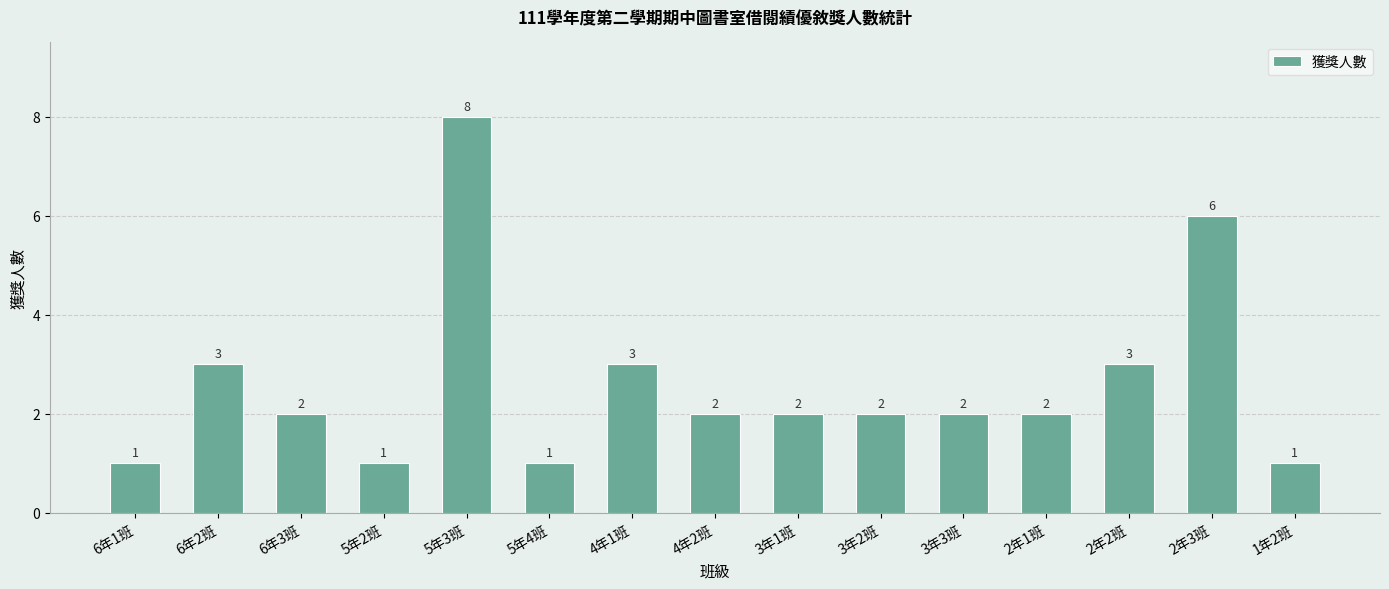

What position from the left is 3年2班?

10